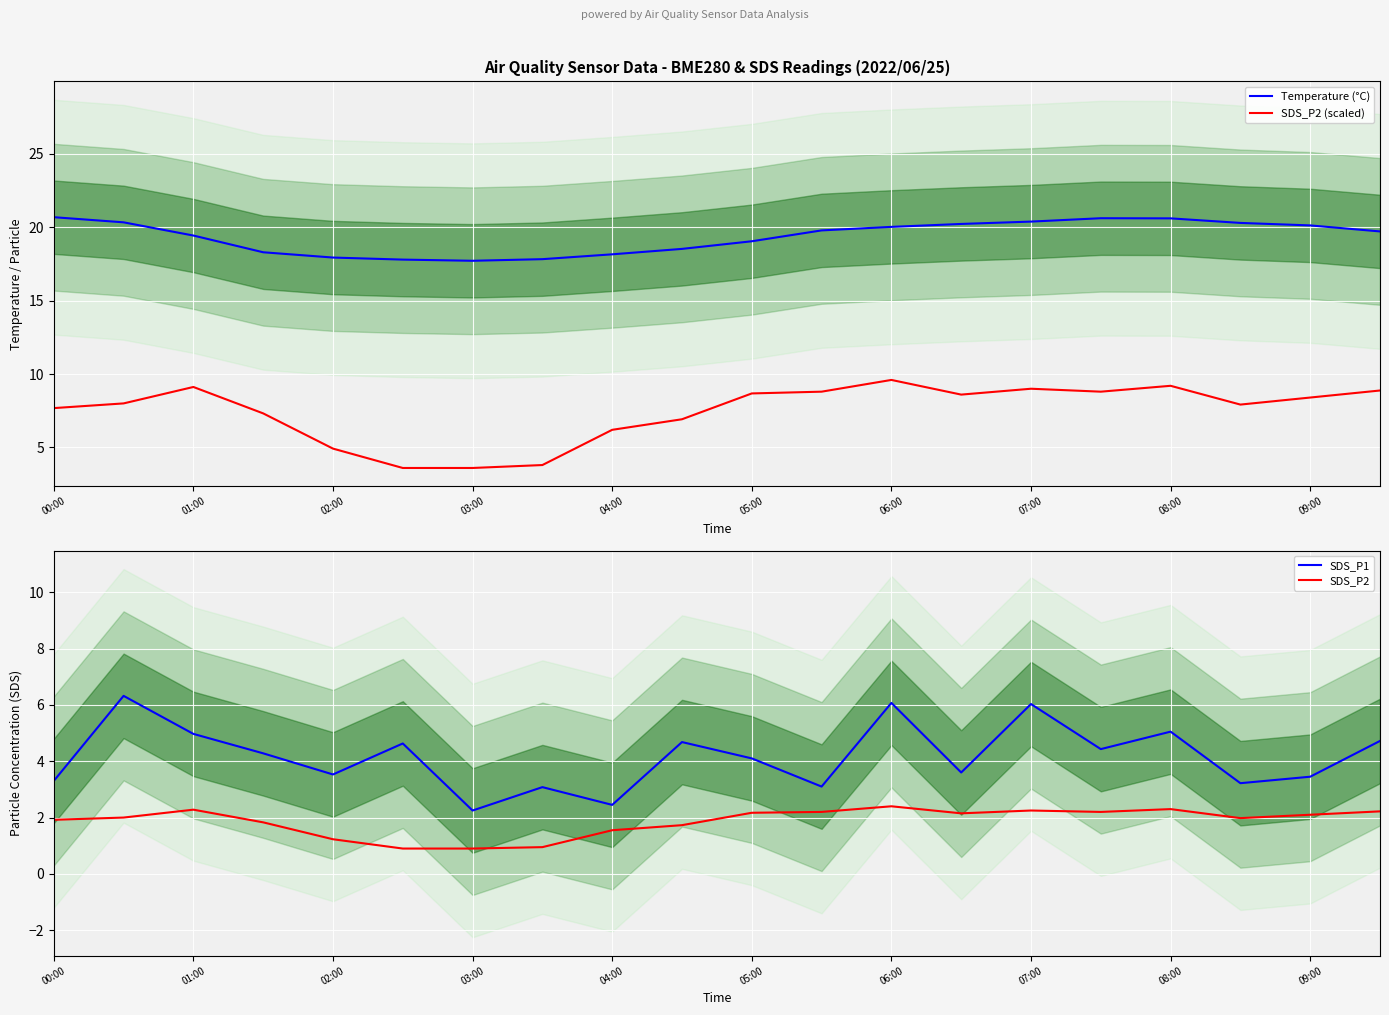

True or false: SDS_P2 (scaled) and SDS_P2 intersect in this chart.

False